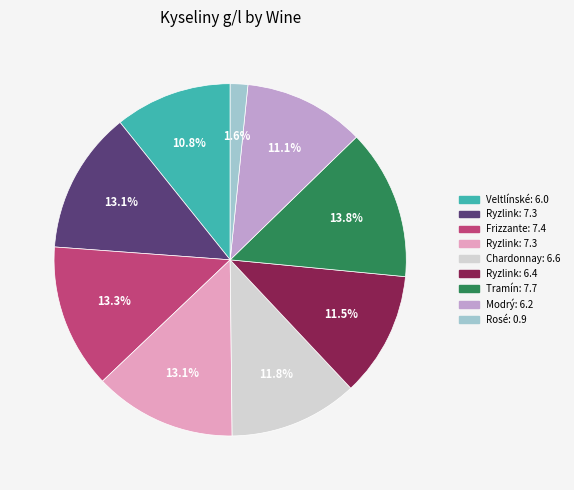

Does any single category account for the majority?

No